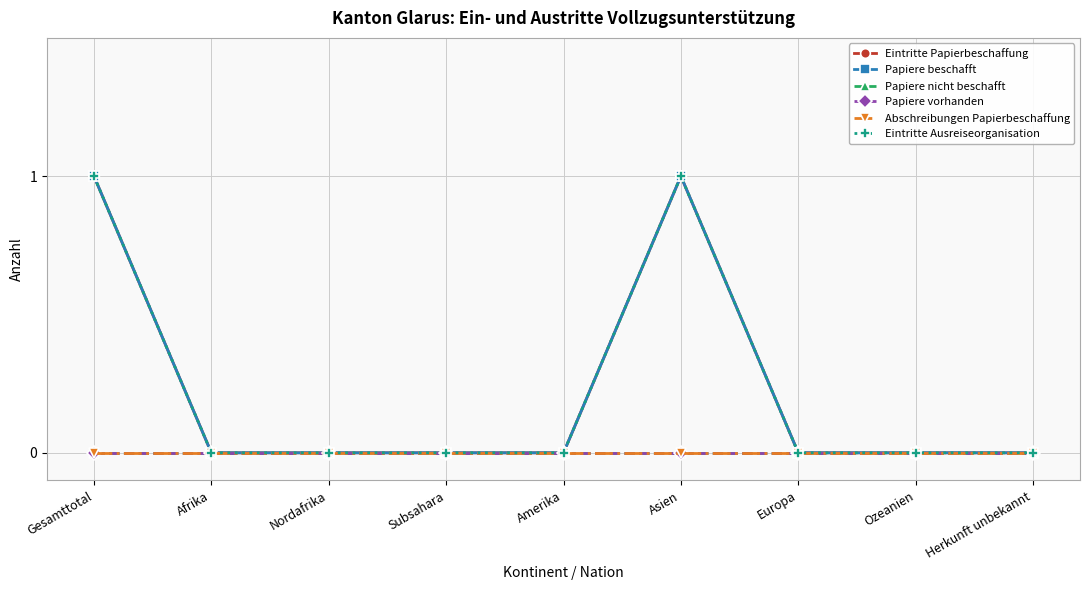

What is the difference between the maximum and minimum values in the Eintritte Papierbeschaffung series?

1